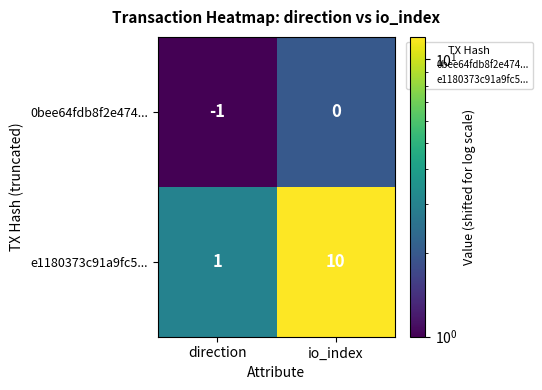

Which series has the largest range (max minus min)?

e1180373c91a9fc5...